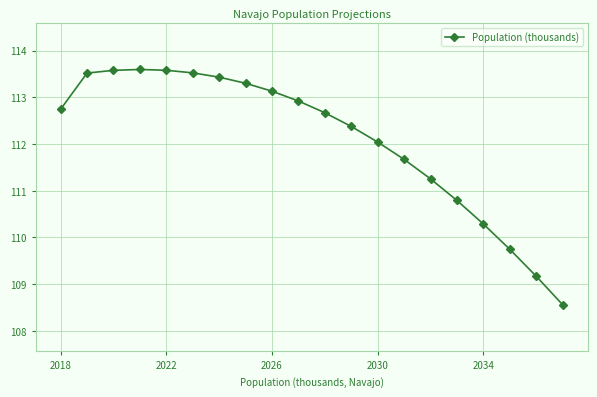

What is the difference between the second highest and second lowest values?

4.4